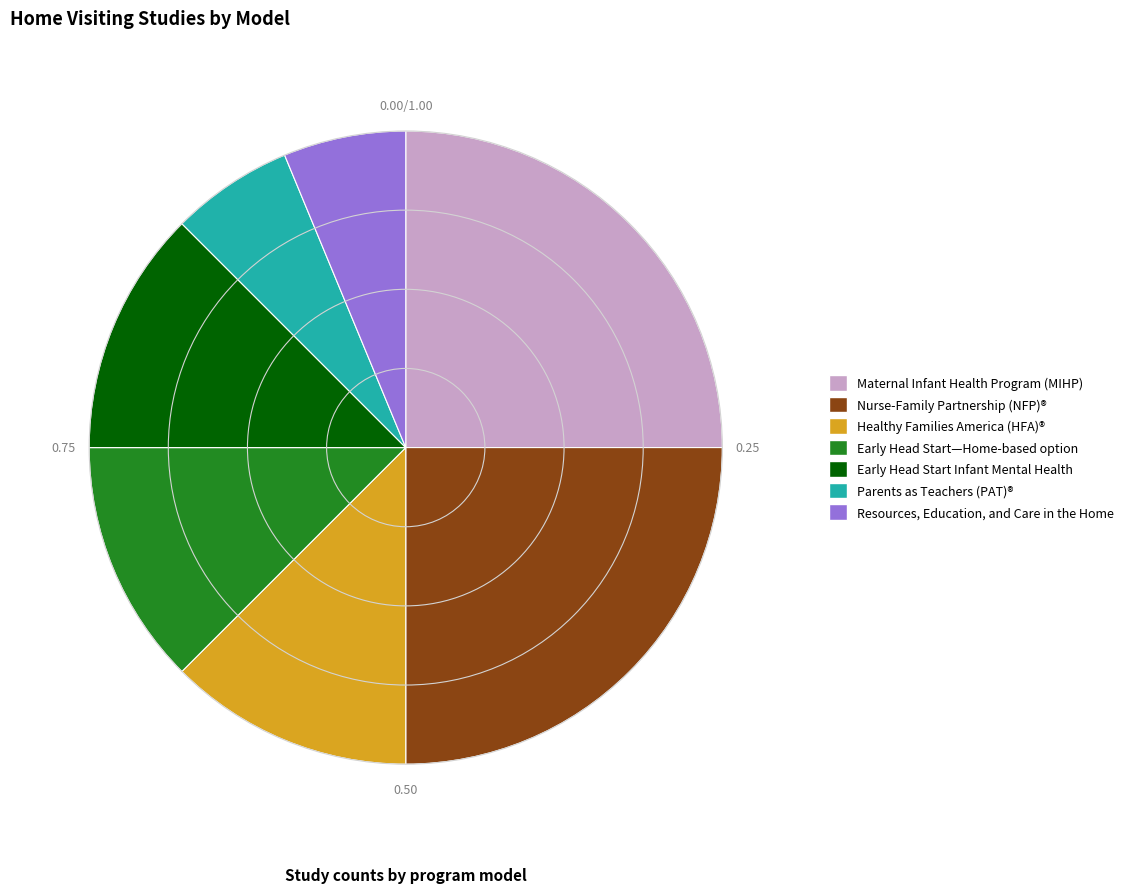

Approximately how many times larger is the value at Early Head Start—Home-based option compared to Nurse-Family Partnership (NFP)®?

0.5